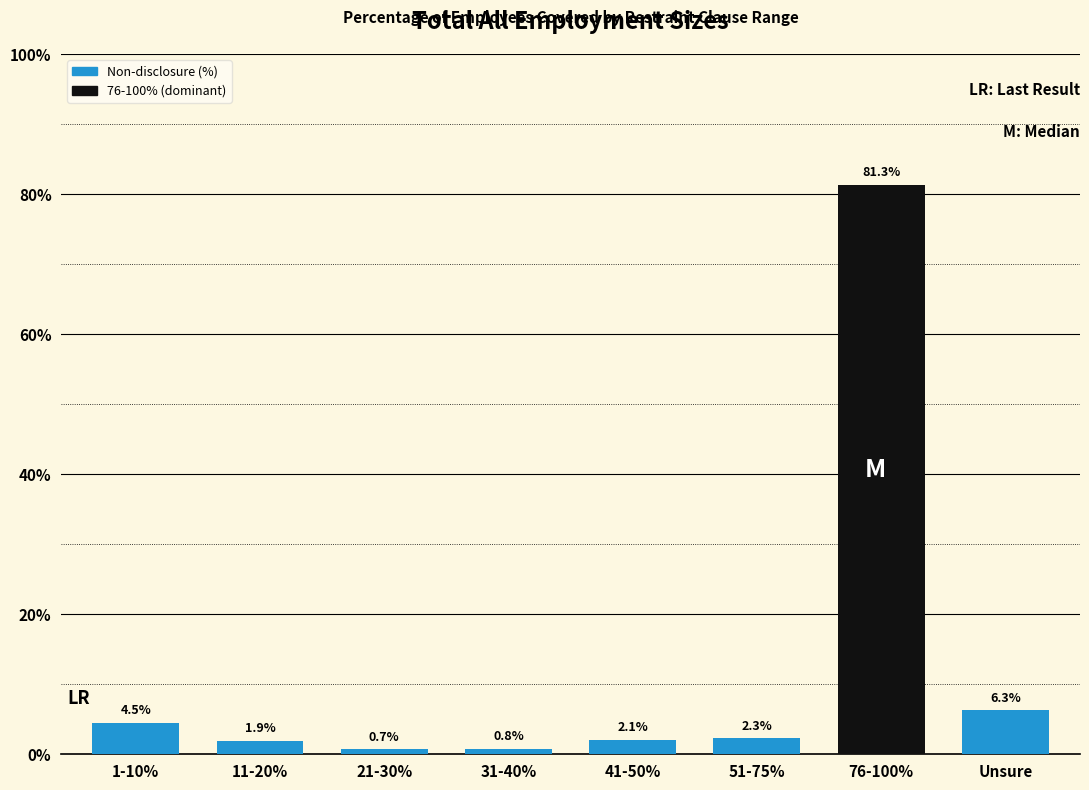

Reading left to right, extract all data points from this chart.

4.5	1.9	0.7	0.8	2.1	2.3	81.3	6.3